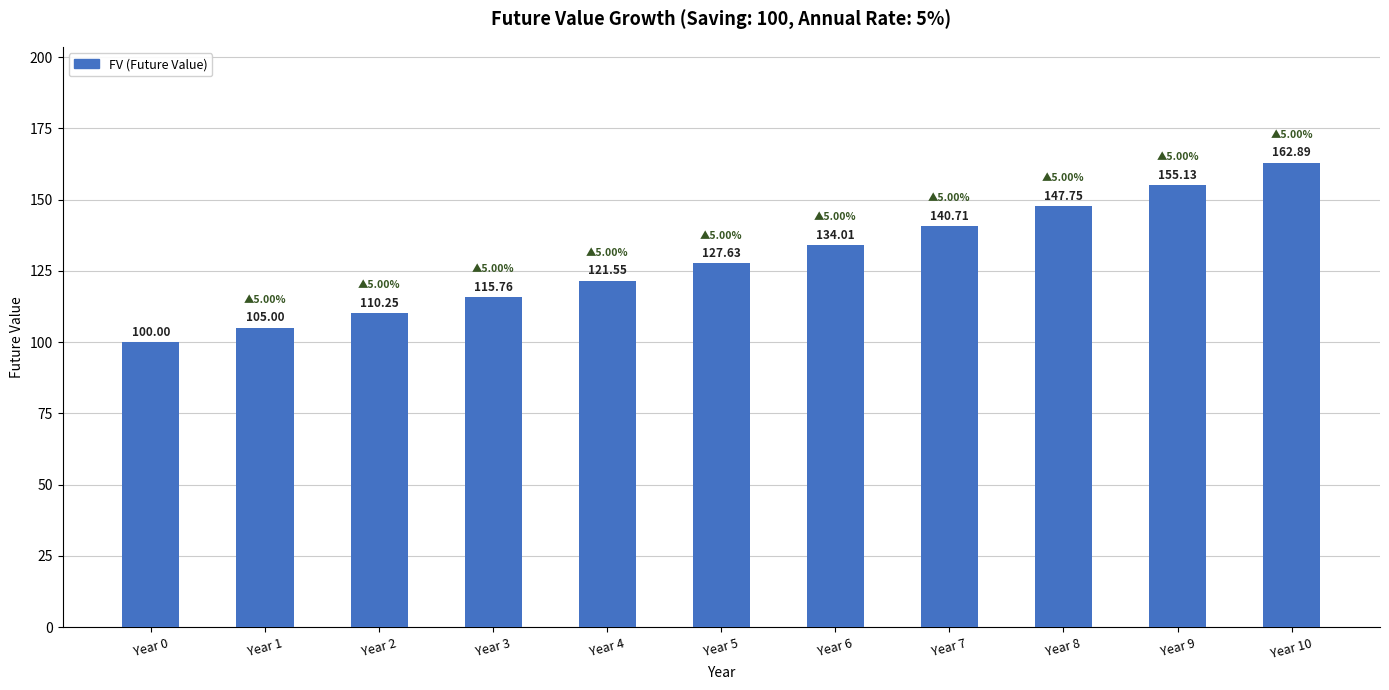

Which has a higher value, Year 0 or Year 5?

Year 5